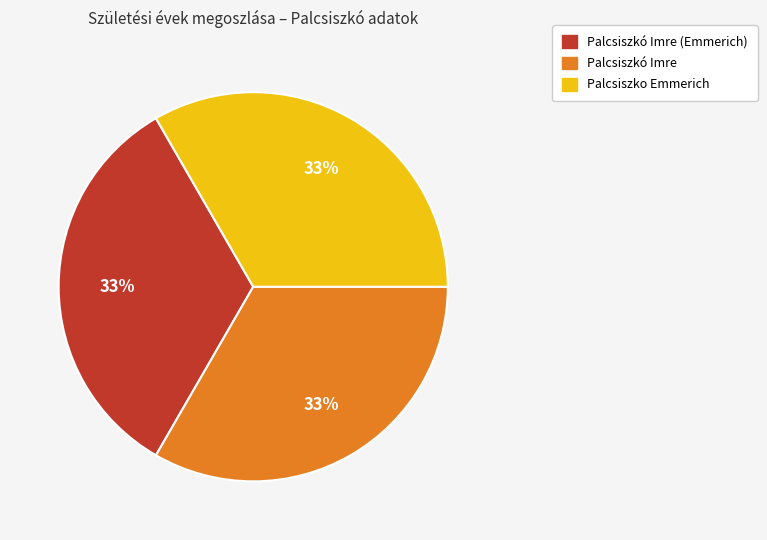

How many segments does this pie chart have?

3